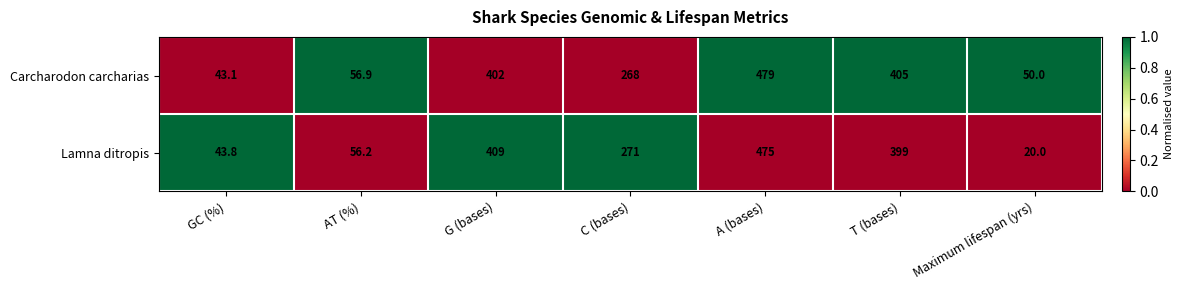

Which series has the largest total across all categories?

Carcharodon carcharias